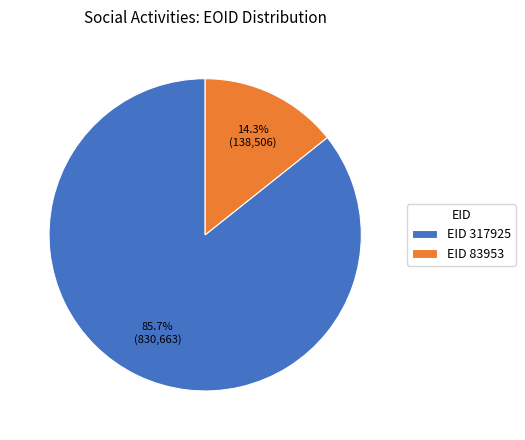

What is the smallest slice in the pie chart?

EID 83953